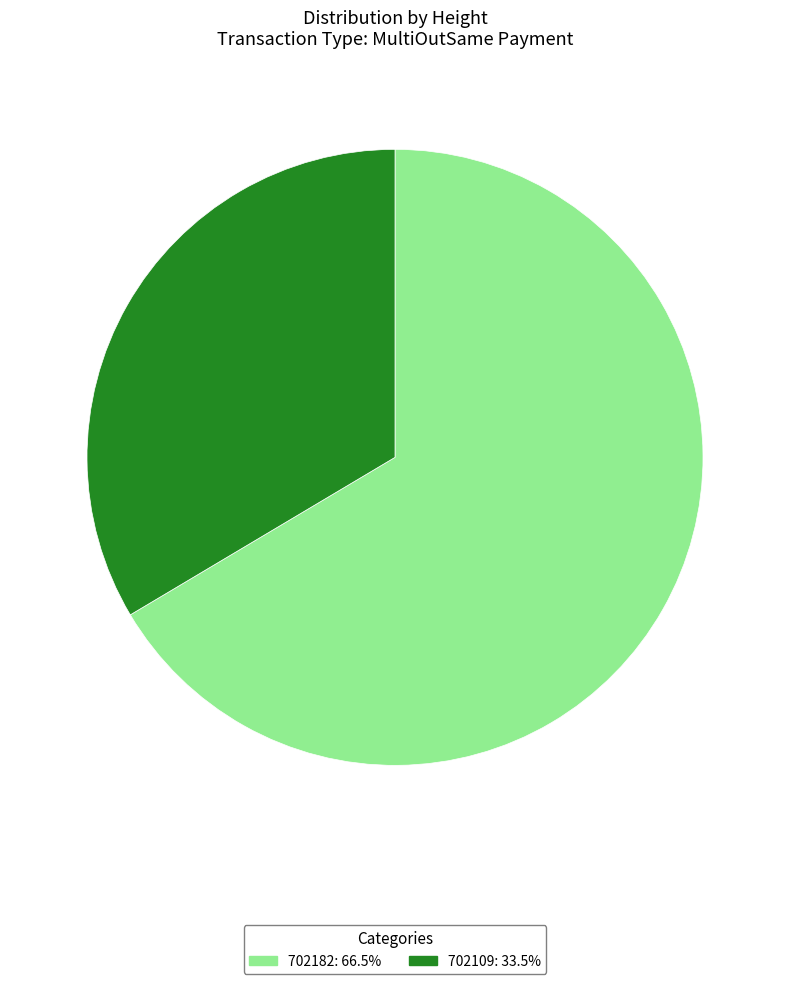

Is the sum of 702109 and 702182 greater than half?

Yes